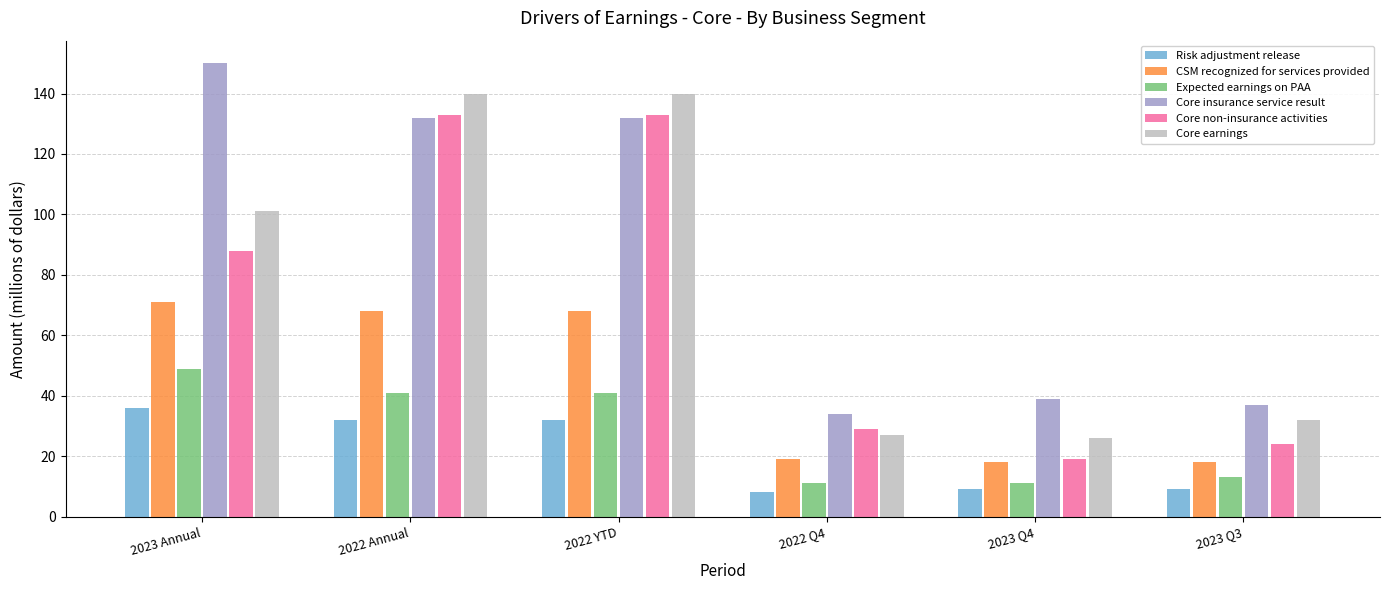

How many data points in CSM recognized for services provided are less than 68?

3